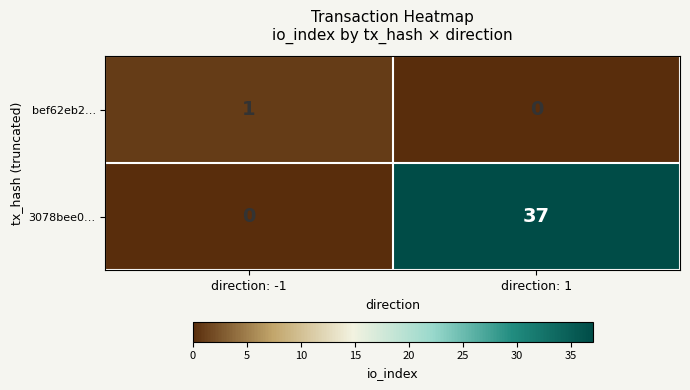

What is the difference between the maximum and minimum values in the 3078bee0… series?

37